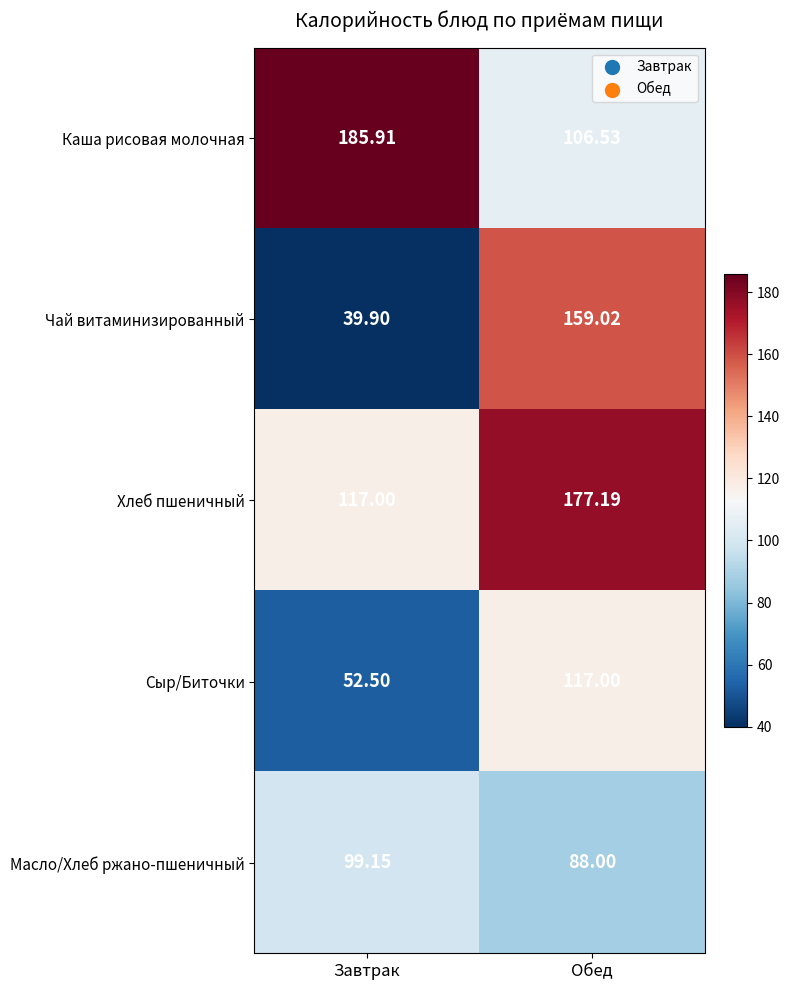

Rank the series by their maximum value, from lowest to highest.

Масло/Хлеб ржано-пшеничный, Сыр/Биточки, Чай витаминизированный, Хлеб пшеничный, Каша рисовая молочная